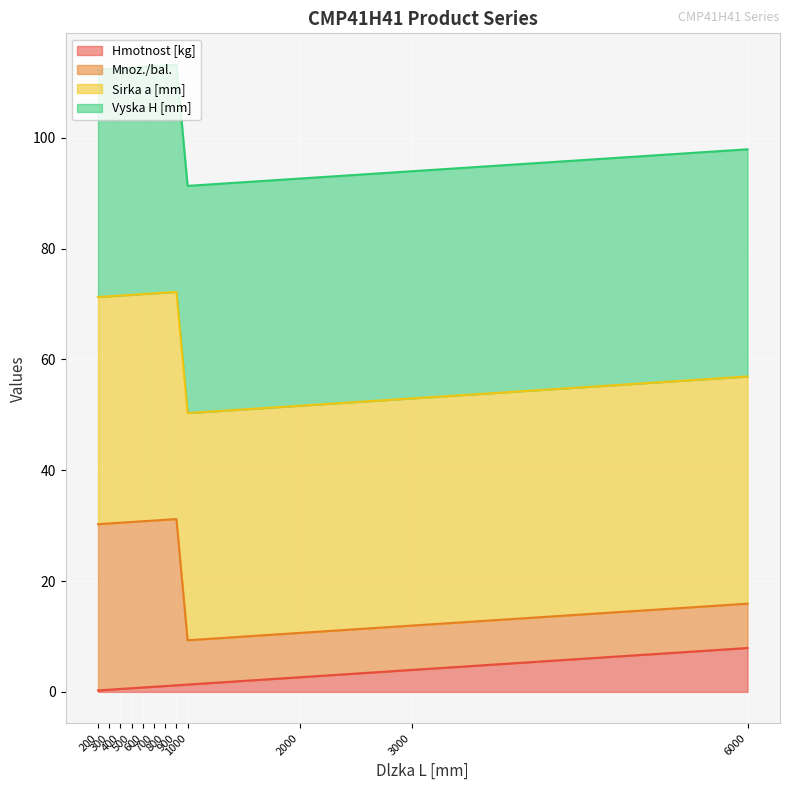

True or false: Mnoz./bal. and Hmotnost [kg] intersect in this chart.

False